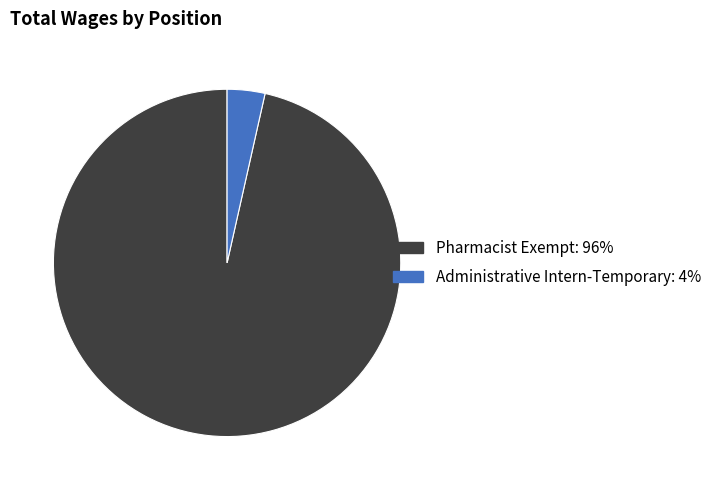

Does Administrative Intern-Temporary represent more than half of the total?

No